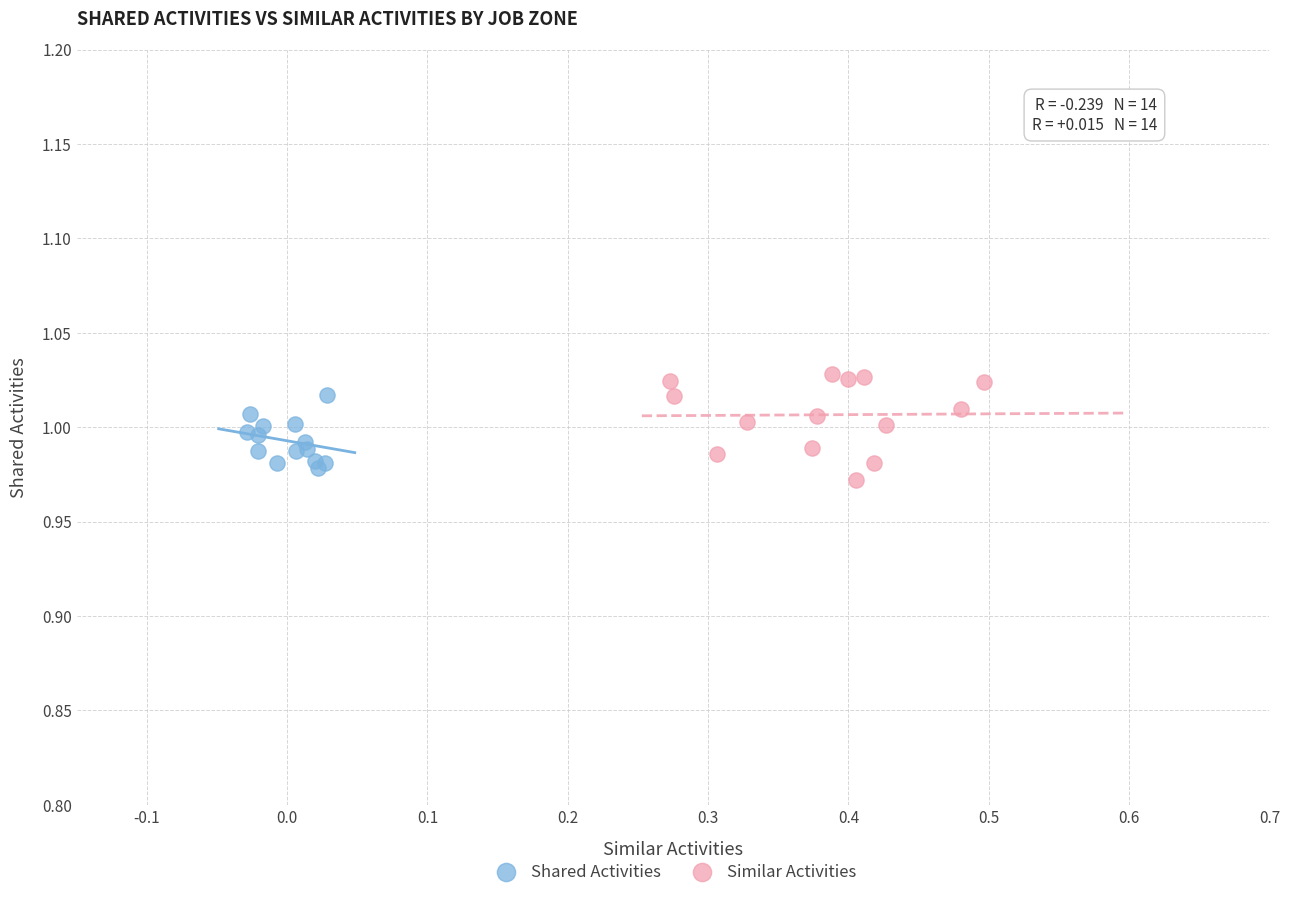

What are all the series names shown in the legend?

Shared Activities, Similar Activities